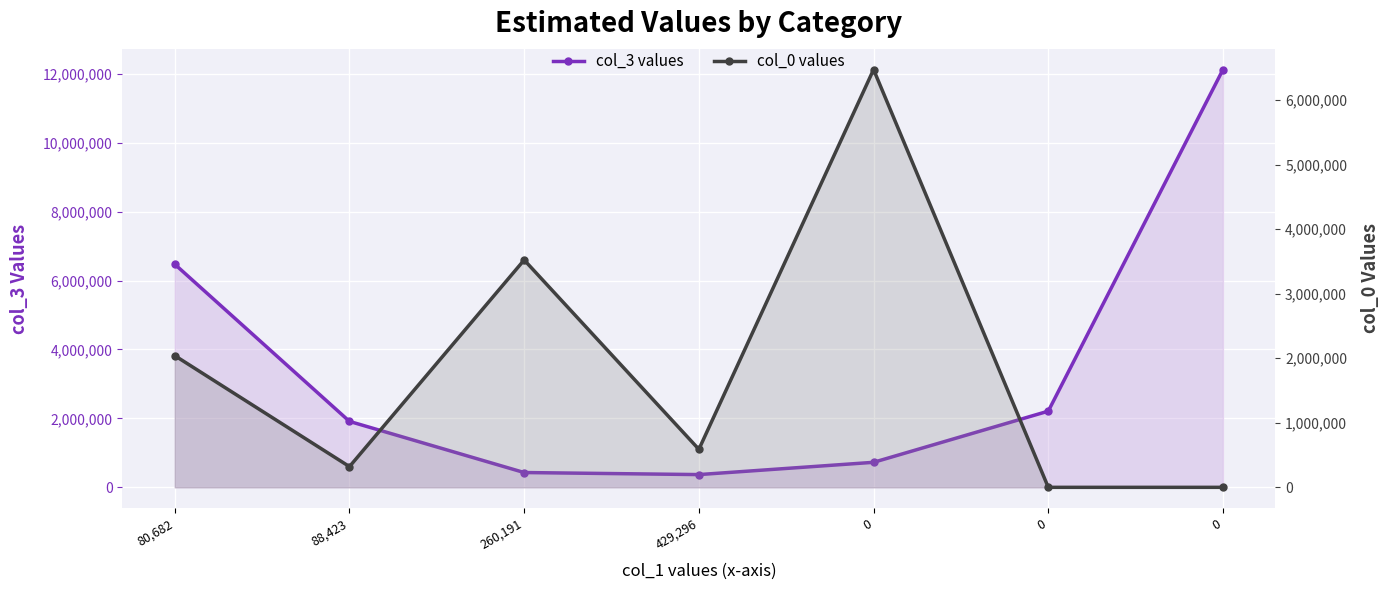

What are all the series names shown in the legend?

col_3 values, col_0 values